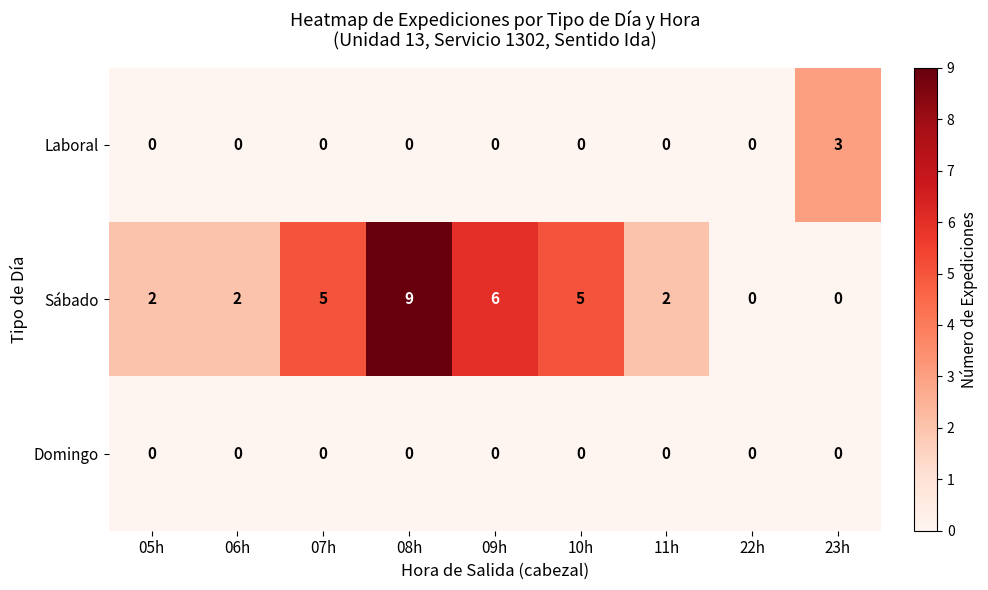

Count the Sábado values in the range 2 to 5.

5